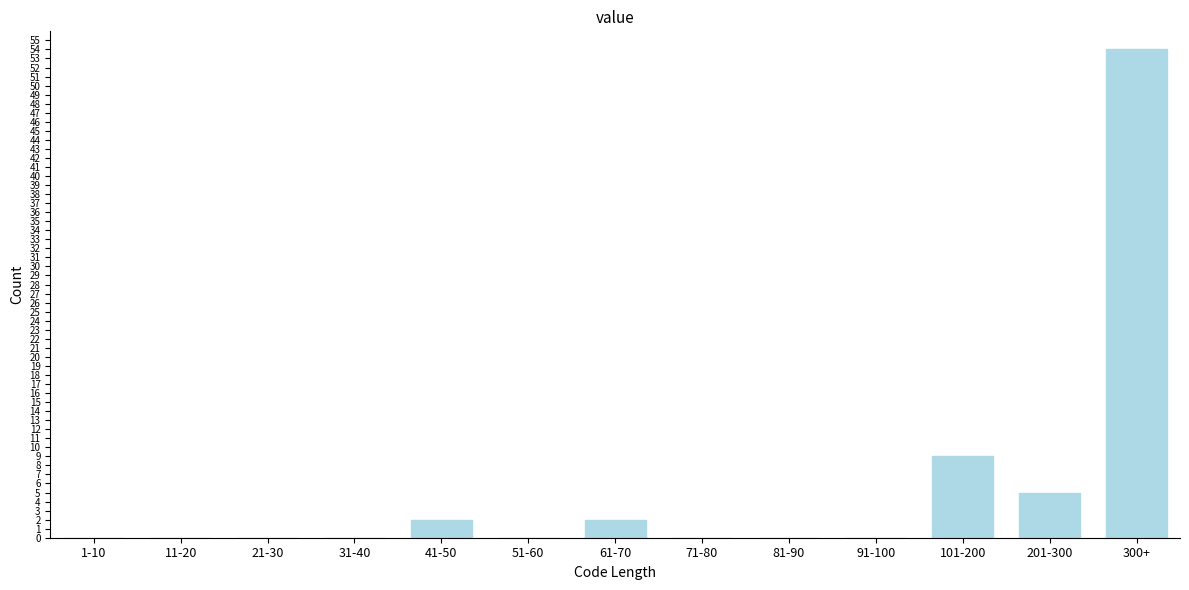

Reading left to right, transcribe all the data shown in this chart.

1-10=0	11-20=0	21-30=0	31-40=0	41-50=2	51-60=0	61-70=2	71-80=0	81-90=0	91-100=0	101-200=9	201-300=5	300+=54